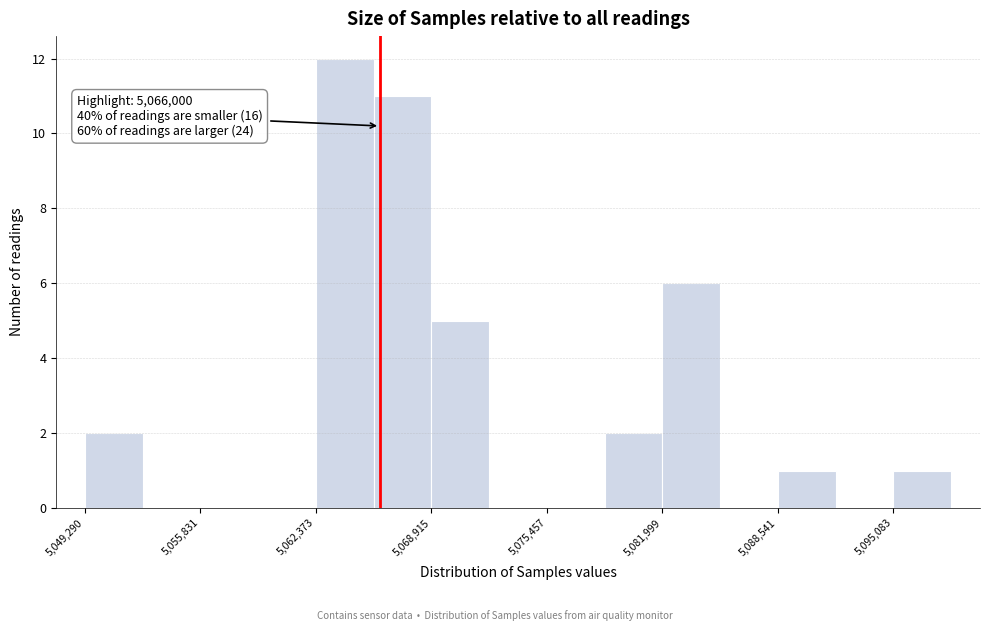

Around what value on the x-axis is the tallest bar? Give the approximate position of its centre, as read against the axis.

5064000